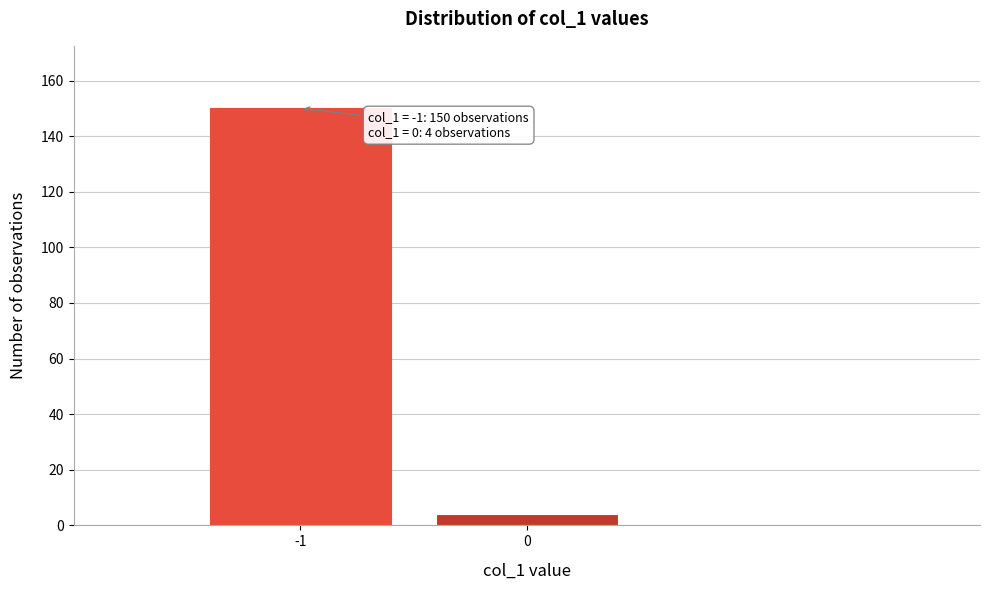

Reading left to right, extract all data points from this chart.

-1=150	0=4